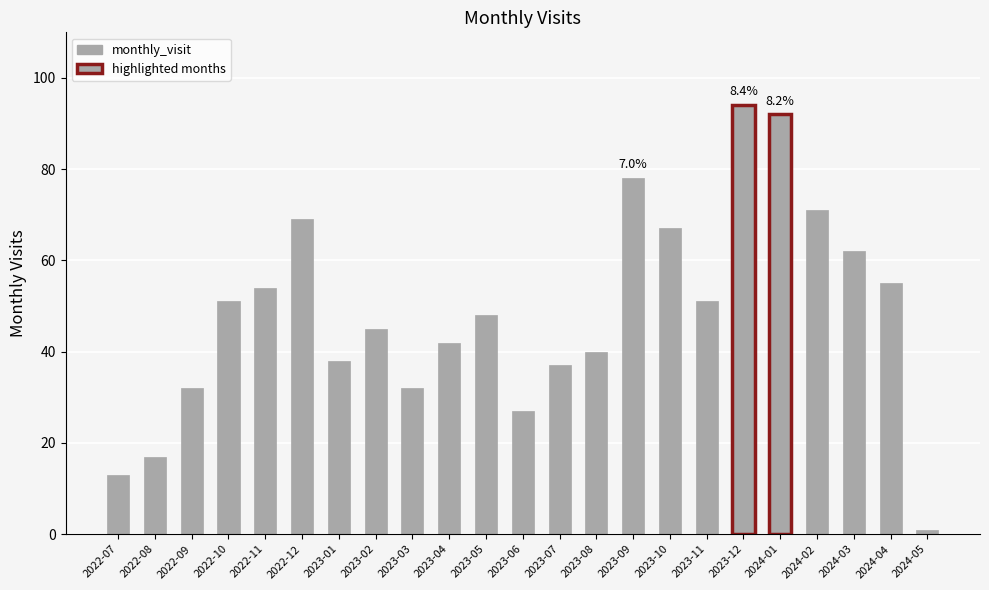

The value at 2022-10 is 33. True or false?

False